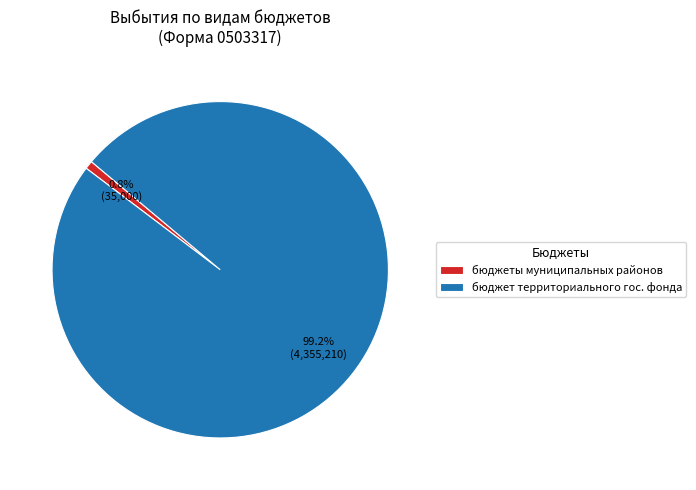

Is the sum of бюджеты муниципальных районов and бюджет территориального гос. фонда greater than half?

Yes